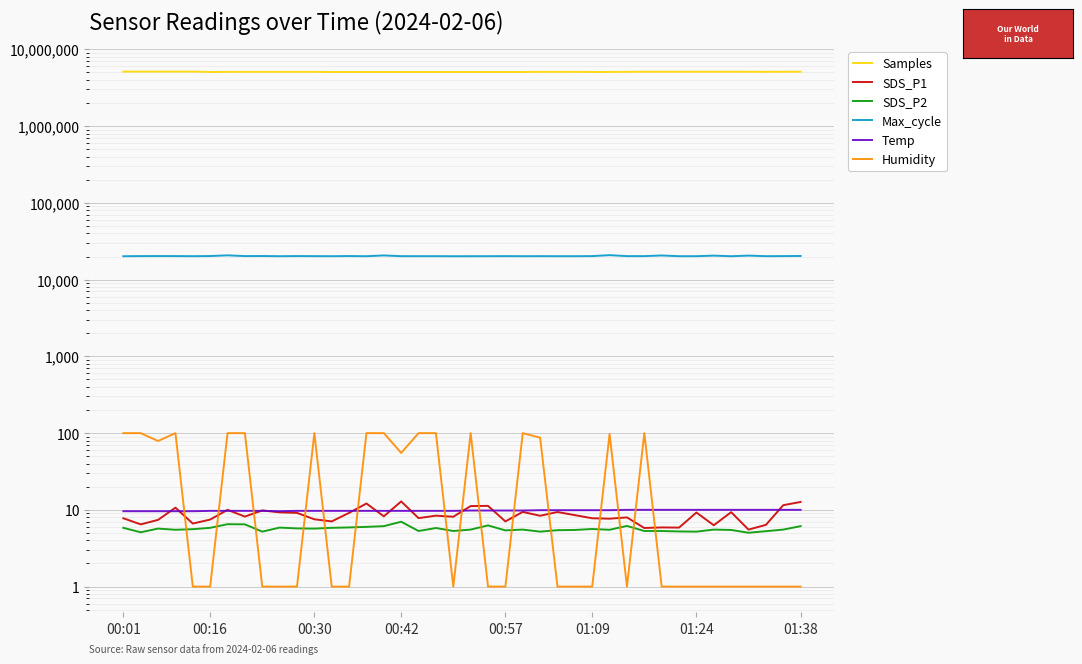

What is the total value across all series at 00:30?

5154538.6